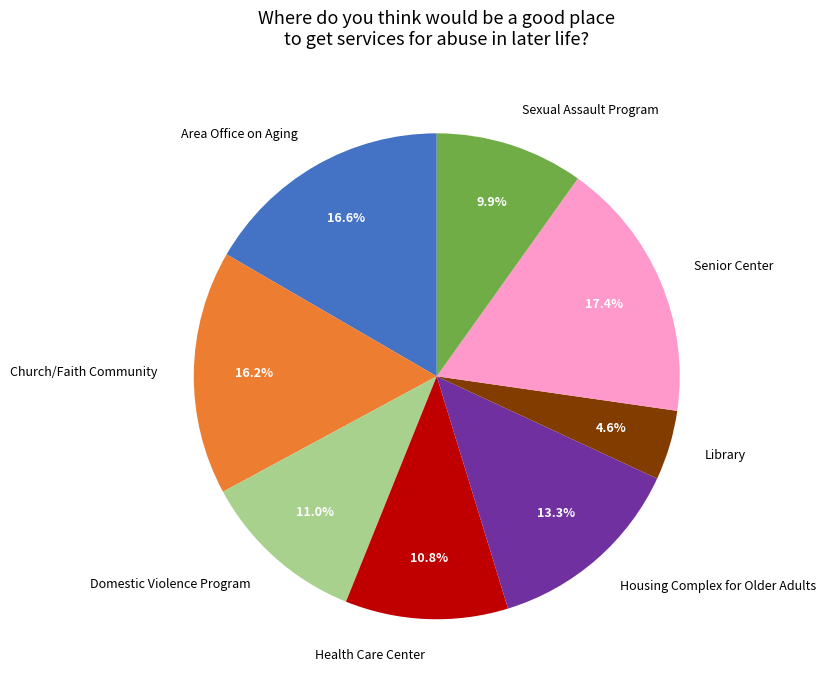

To the nearest percent, what is the combined percentage of Area Office on Aging and Church/Faith Community?

33%